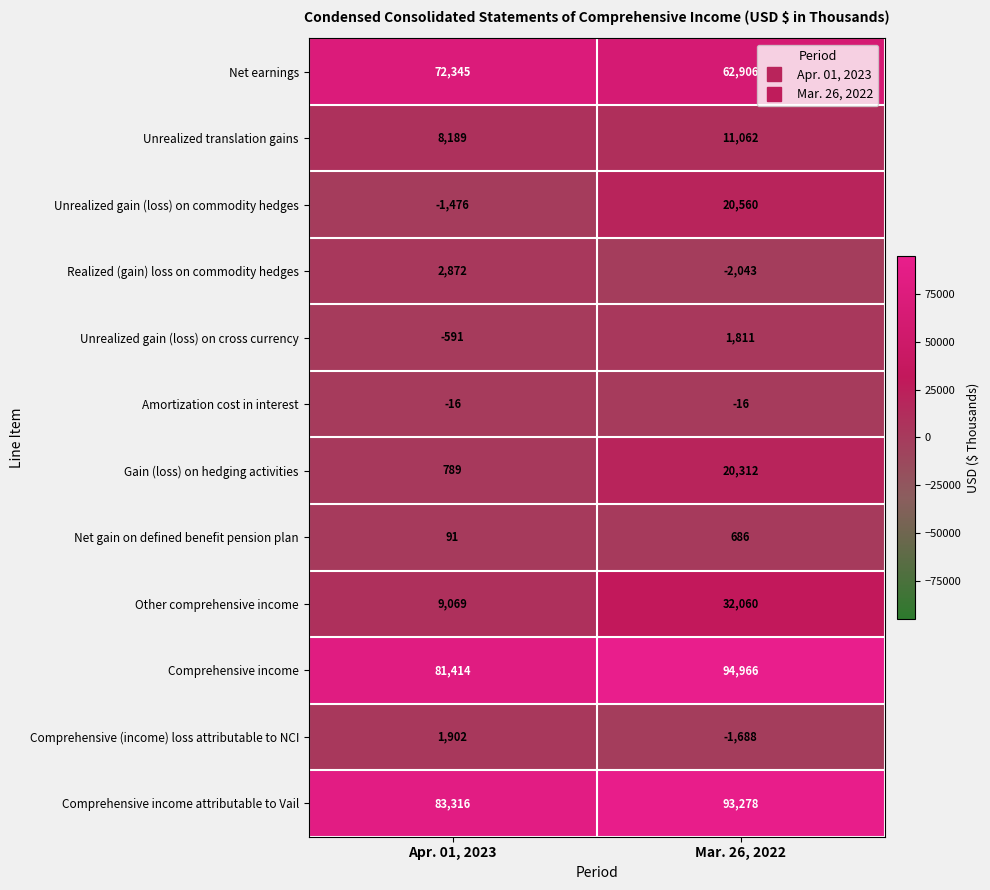

How many data points does each series have?

2